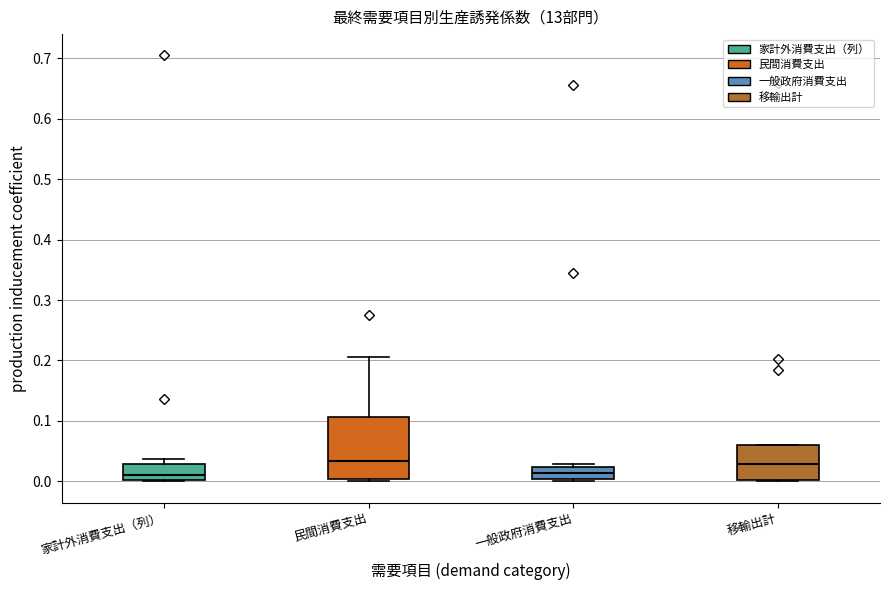

Reading left to right, read every box against the y-axis: the position of its median line, the range the box covers, and the ends of its whiskers. The values are not printed on the chart, so give them approximately, as read against the axis.

家計外消費支出（列）: median 0.01, box 0.00 to 0.03, whiskers 0.00 to 0.04
民間消費支出: median 0.03, box 0.00 to 0.11, whiskers 0.00 (just below the box's lower edge) to 0.21
一般政府消費支出: median 0.01, box 0.00 to 0.02, whiskers 0.00 (just below the box's lower edge) to 0.03
移輸出計: median 0.03, box 0.00 to 0.06, whiskers 0.00 to 0.06